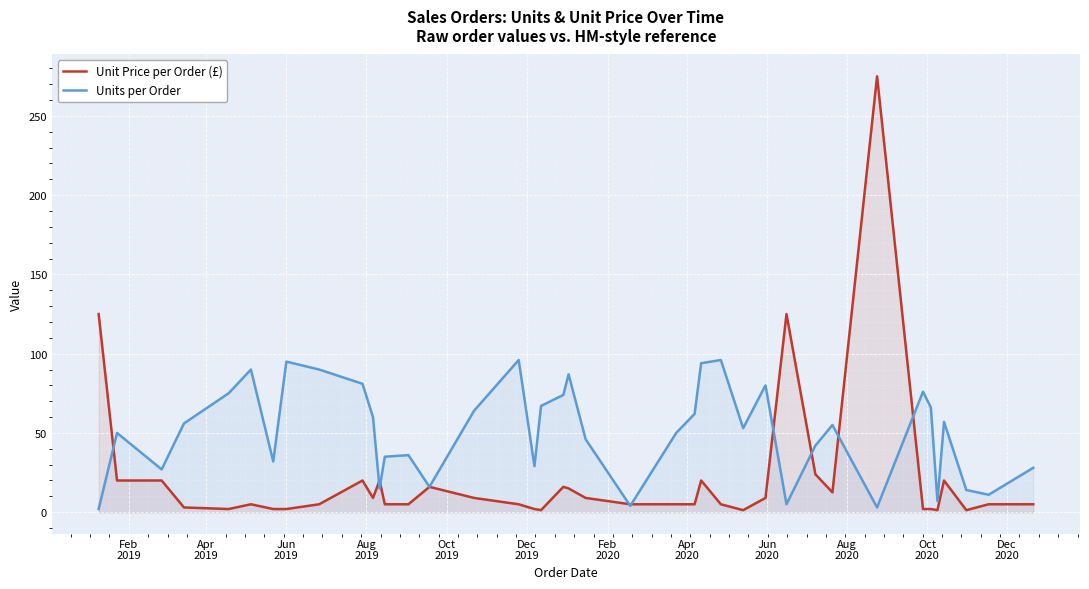

How many lines are shown in the chart?

2